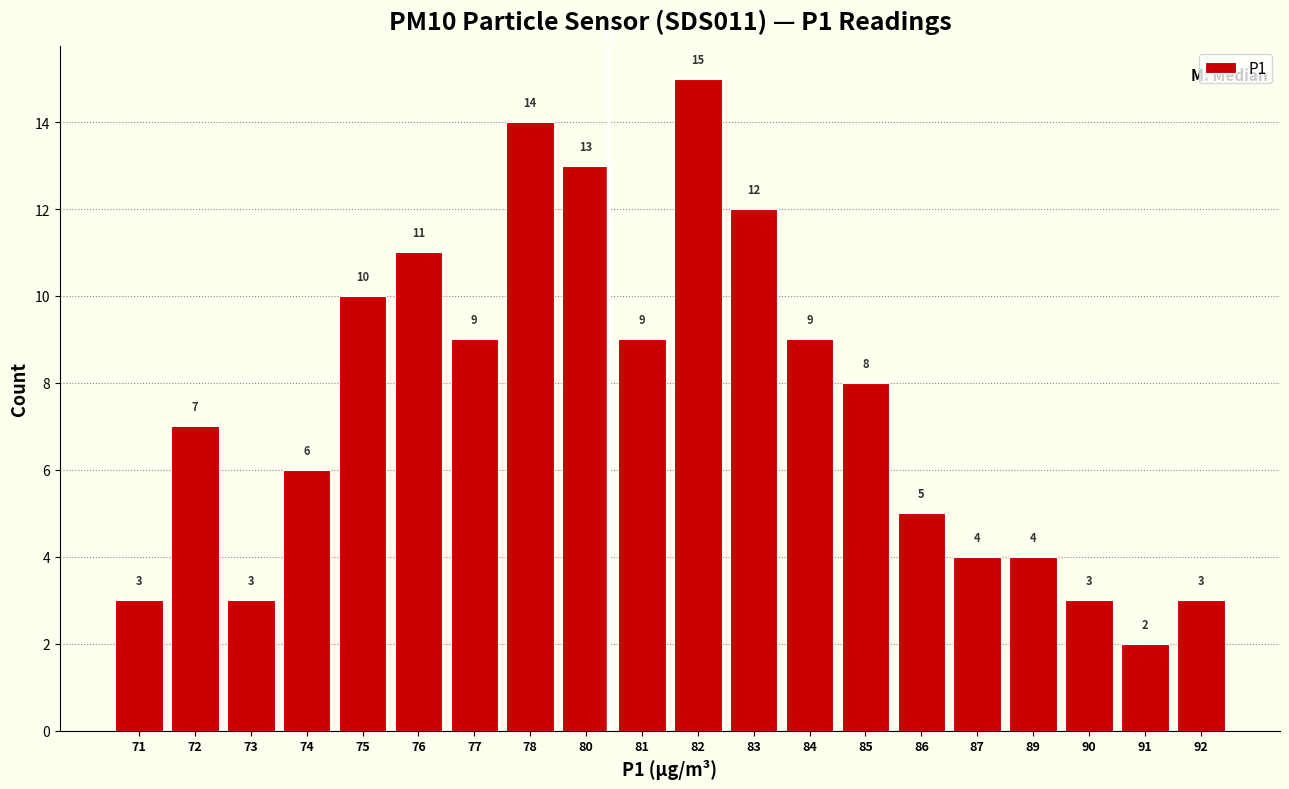

Reading left to right, extract all data points from this chart.

71=3	72=7	73=3	74=6	75=10	76=11	77=9	78=14	80=13	81=9	82=15	83=12	84=9	85=8	86=5	87=4	89=4	90=3	91=2	92=3